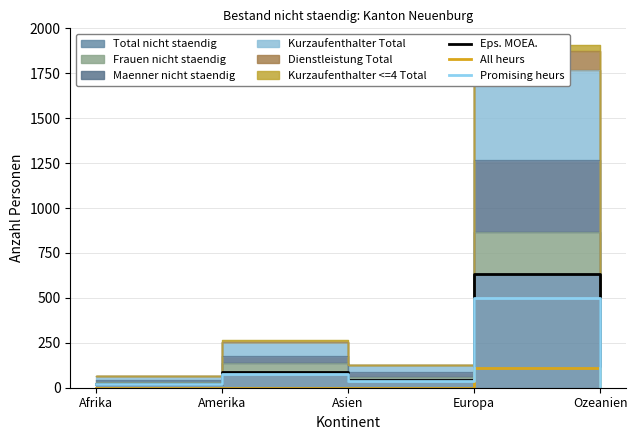

What is the spread (max minus min) of values at Afrika?

21